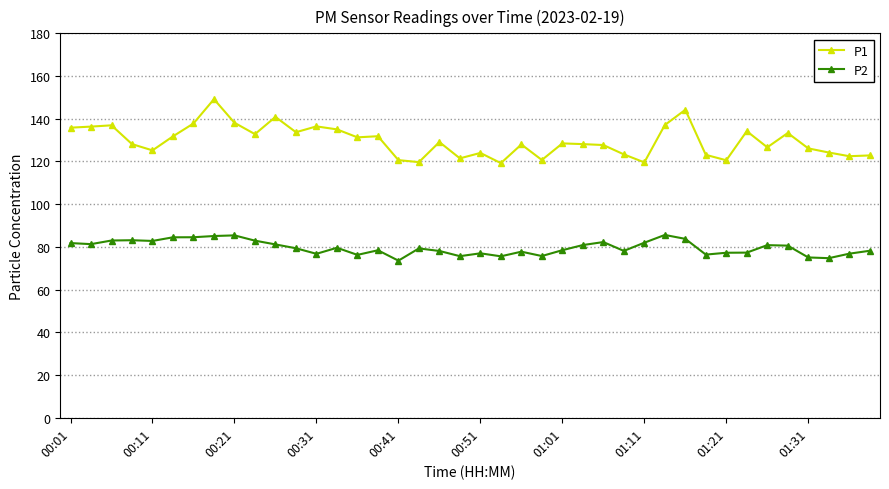

What is the value of the P2 point at the 23rd from the left?

77.8